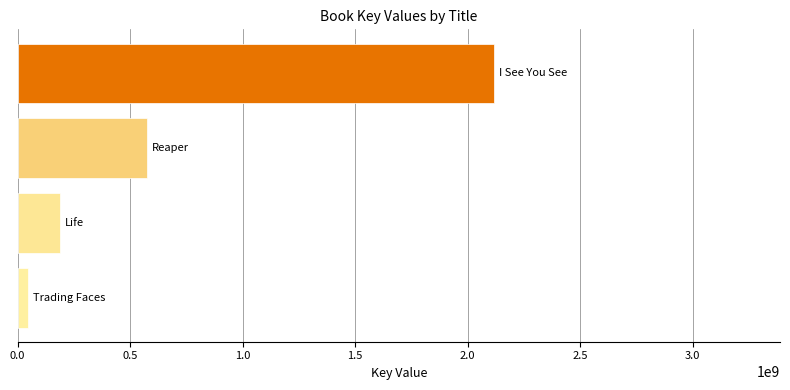

Reading top to bottom, list all the values displayed in this chart.

2117224384	573364408	189262416	46553153